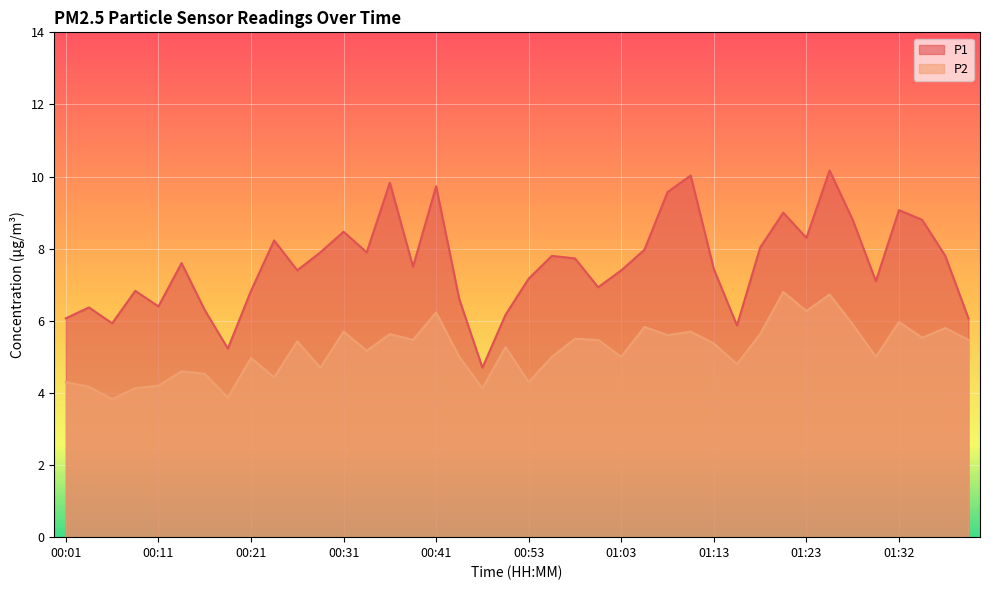

What is the average value of the P1 series?

7.6